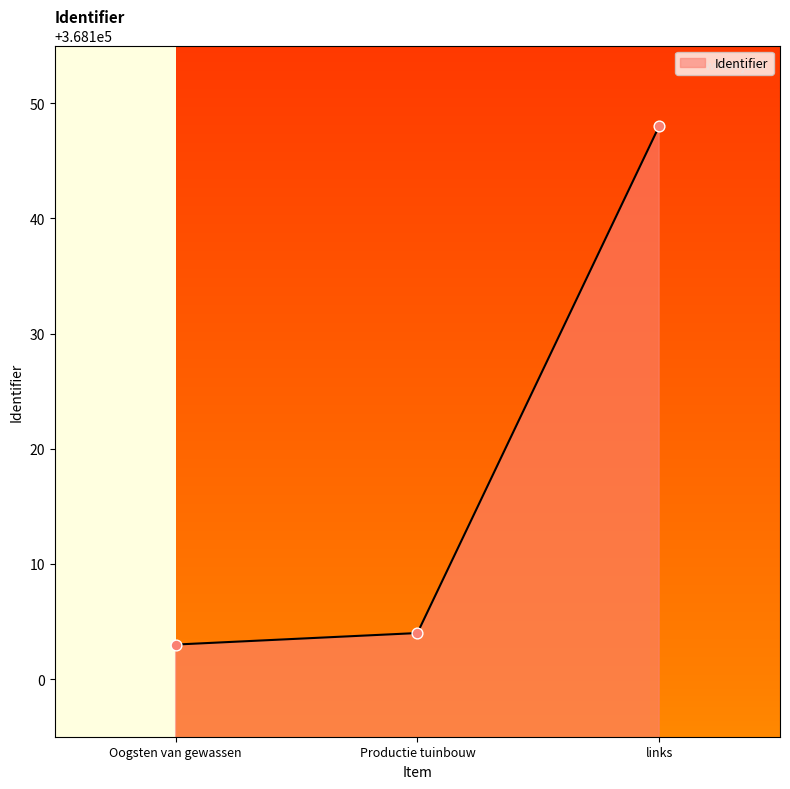

What is the change in value from Productie tuinbouw to links?

+44